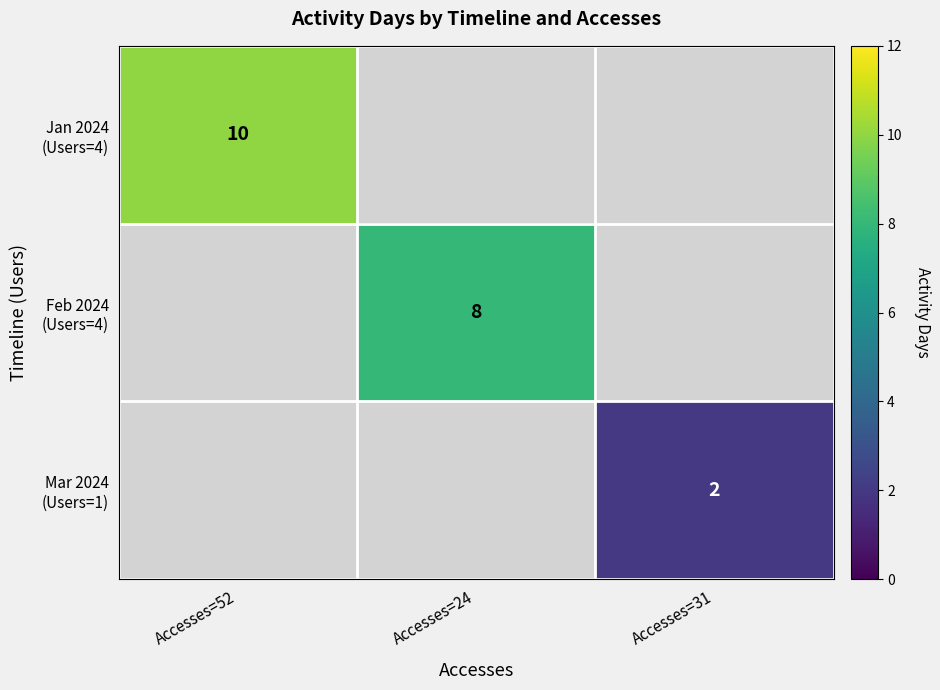

Where is Jan 2024 (Users=4) nearest to the value 10?

Accesses=52